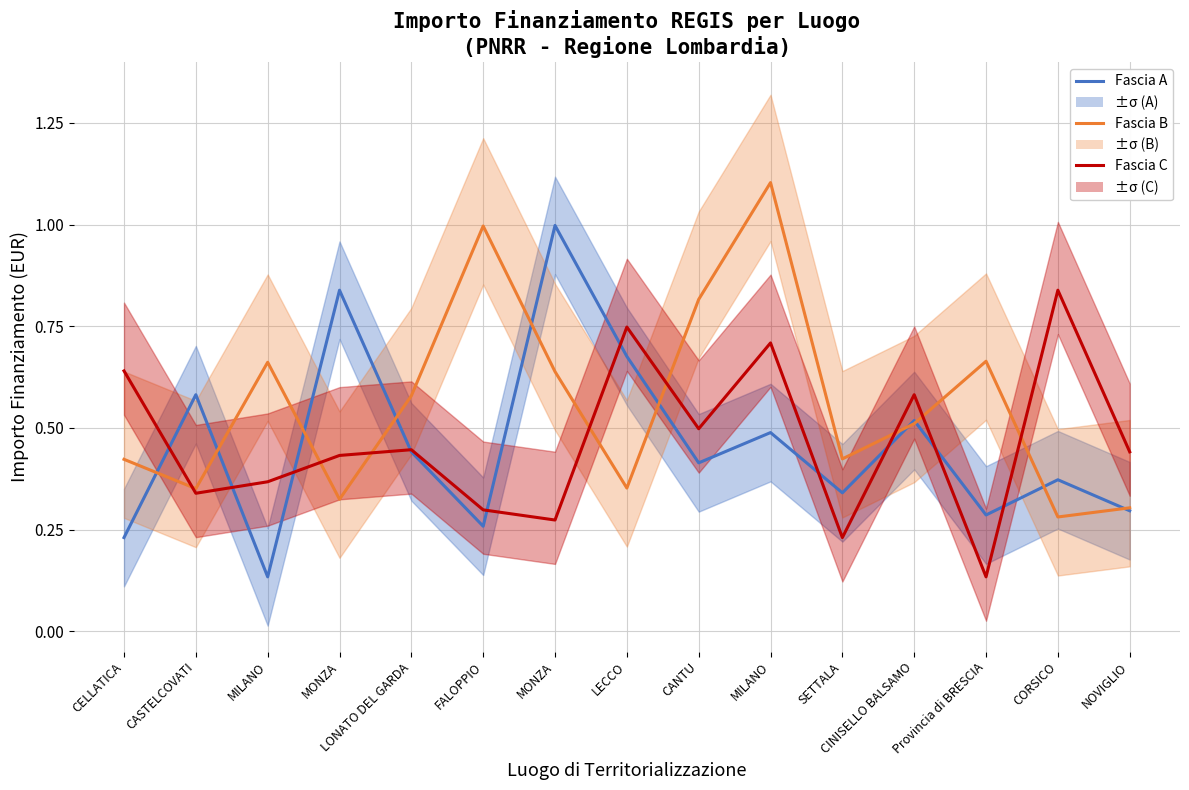

Rank the series at NOVIGLIO from lowest to highest value.

Fascia A, Fascia B, Fascia C